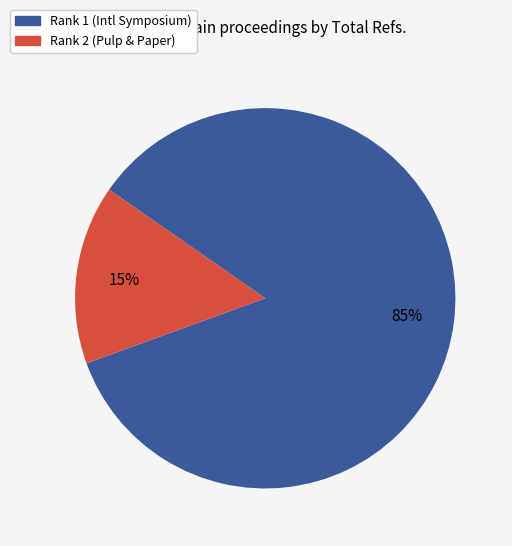

Does any single category account for the majority?

Yes